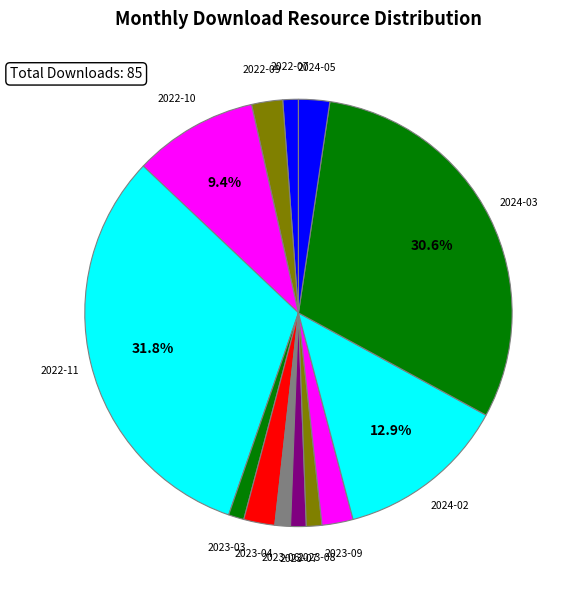

To the nearest percent, what percentage of the pie is 2022-09?

2%